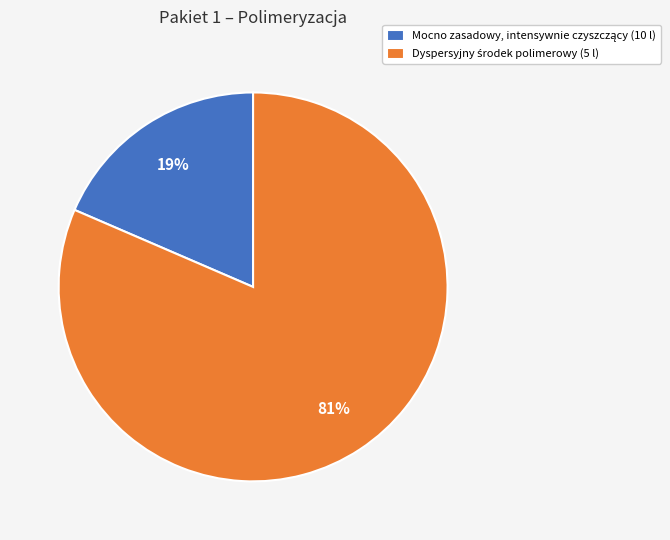

How many slices are in this pie chart?

2